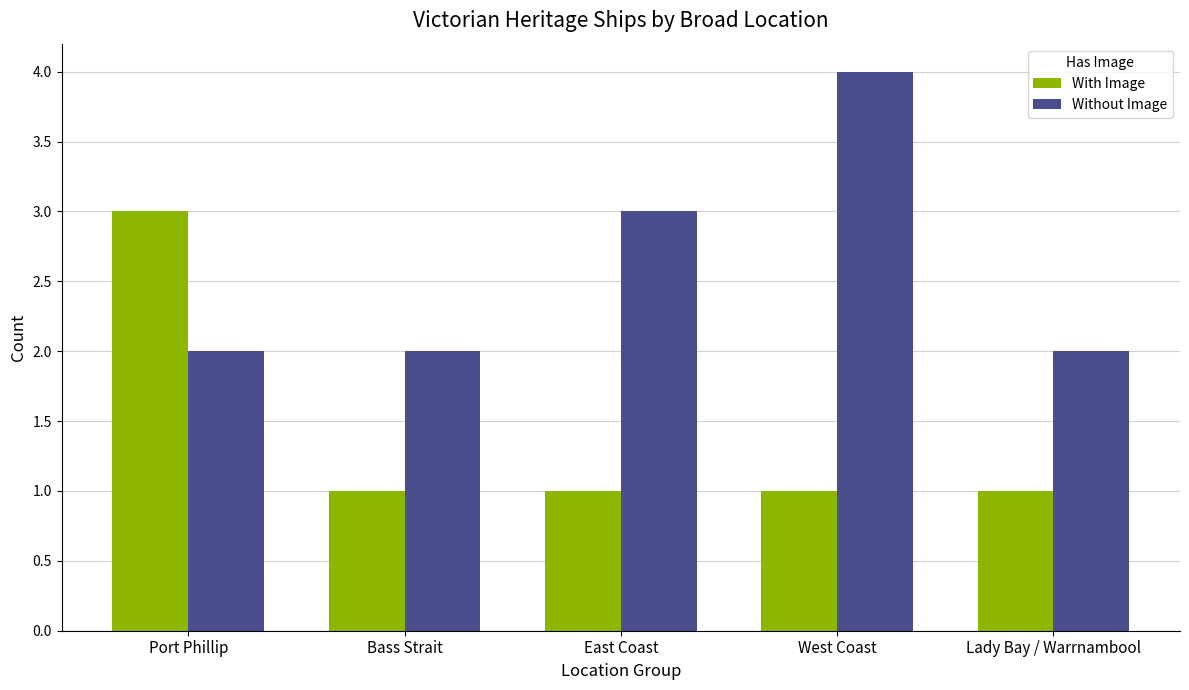

How many bars are there in total?

10